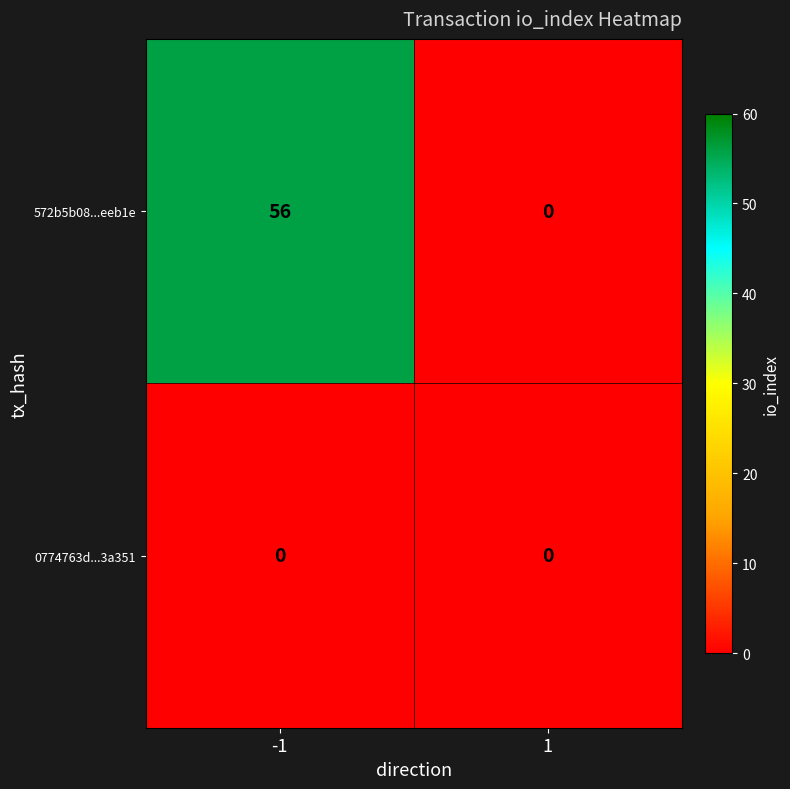

Reading left to right, list all the values displayed in this chart.

572b5b08...eeb1e: 56	0
0774763d...3a351: 0	0